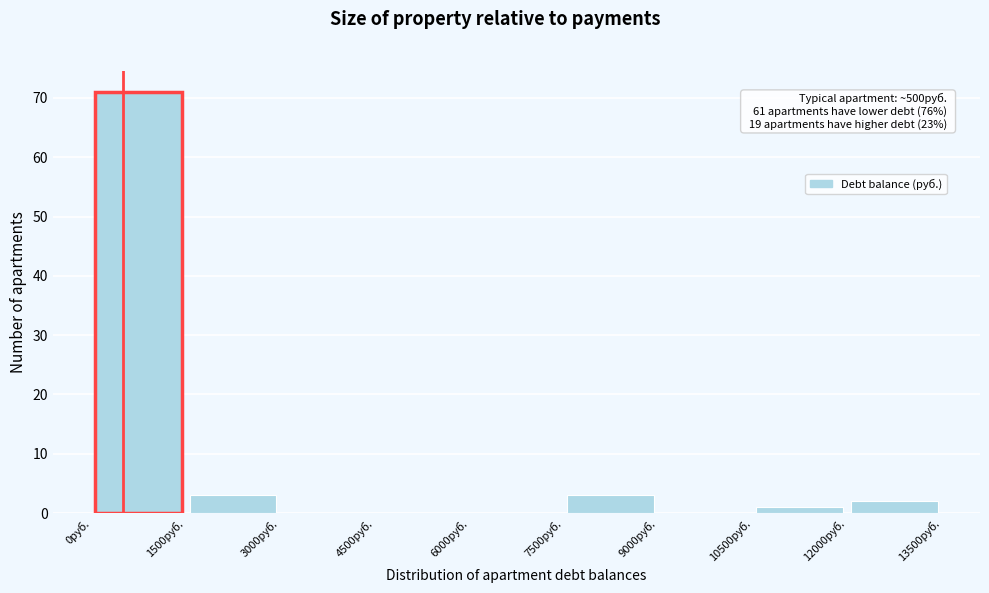

Over which range of the x-axis is the bar tallest?

0 to 1500